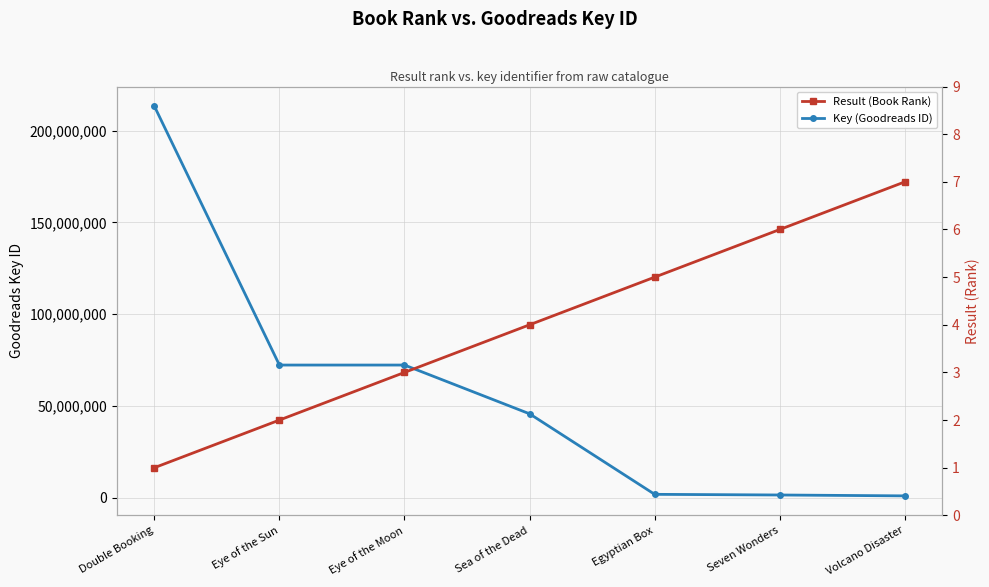

Which series has the widest spread of values?

Key (Goodreads ID)